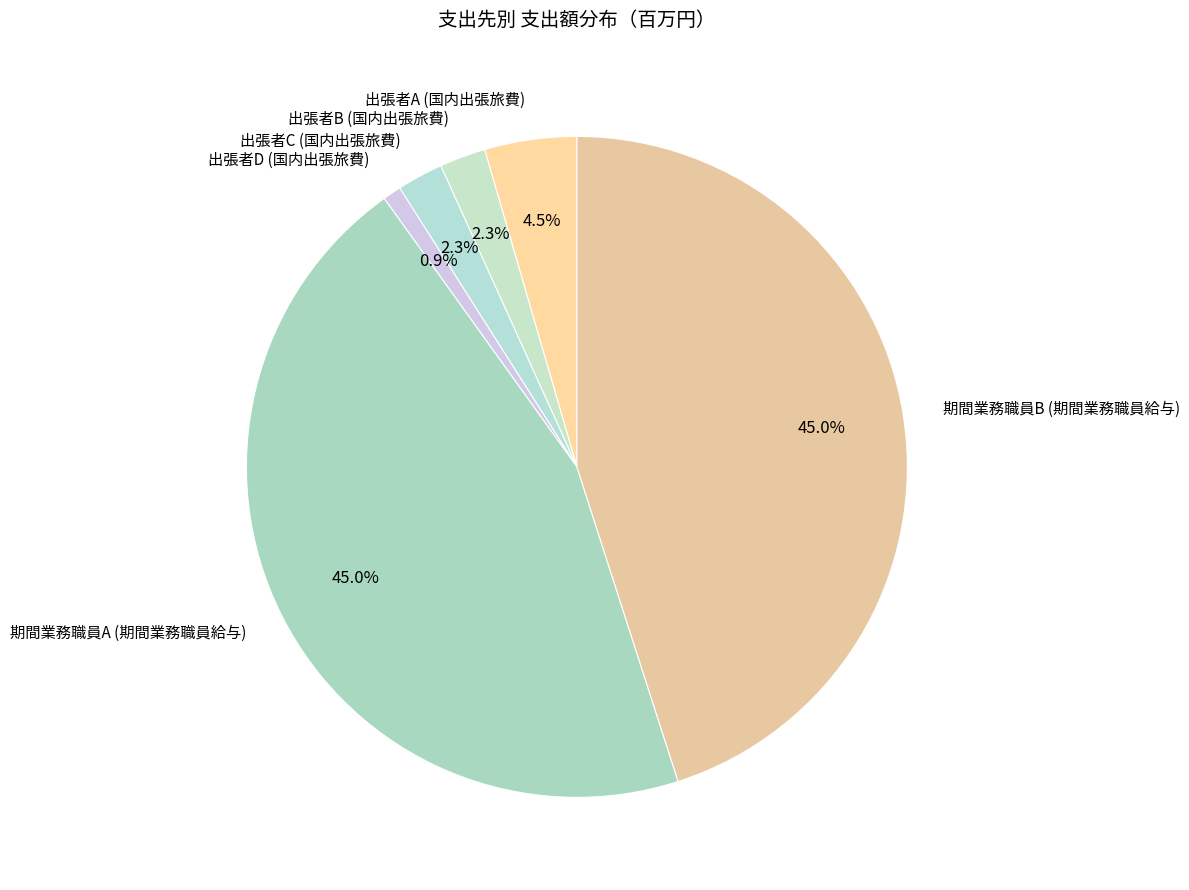

What is the smallest slice in the pie chart?

出張者D (国内出張旅費)